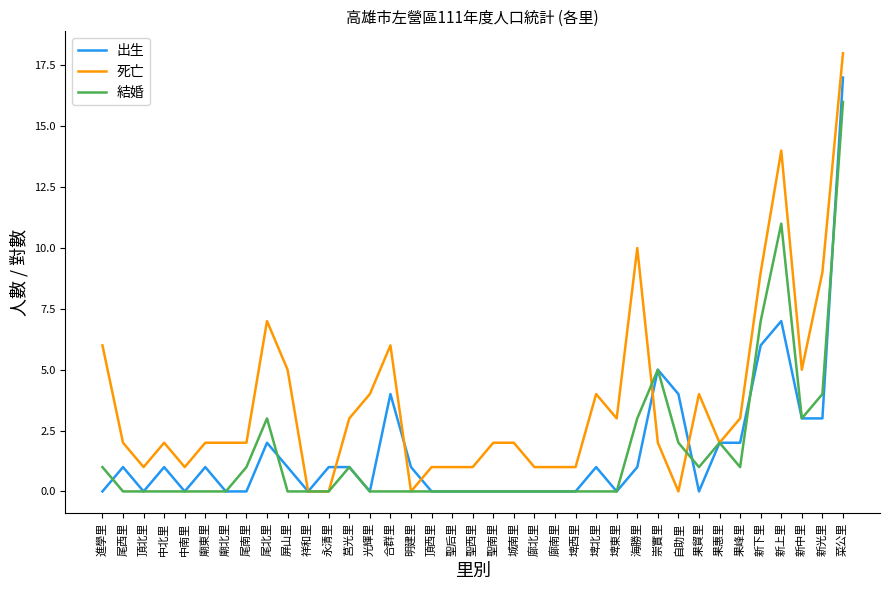

Reading left to right, list all the values displayed in this chart.

出生: 0	1	0	1	0	1	0	0	2	1	0	1	1	0	4	1	0	0	0	0	0	0	0	0	1	0	1	5	4	0	2	2	6	7	3	3	17
死亡: 6	2	1	2	1	2	2	2	7	5	0	0	3	4	6	0	1	1	1	2	2	1	1	1	4	3	10	2	0	4	2	3	9	14	5	9	18
結婚: 1	0	0	0	0	0	0	1	3	0	0	0	1	0	0	0	0	0	0	0	0	0	0	0	0	0	3	5	2	1	2	1	7	11	3	4	16